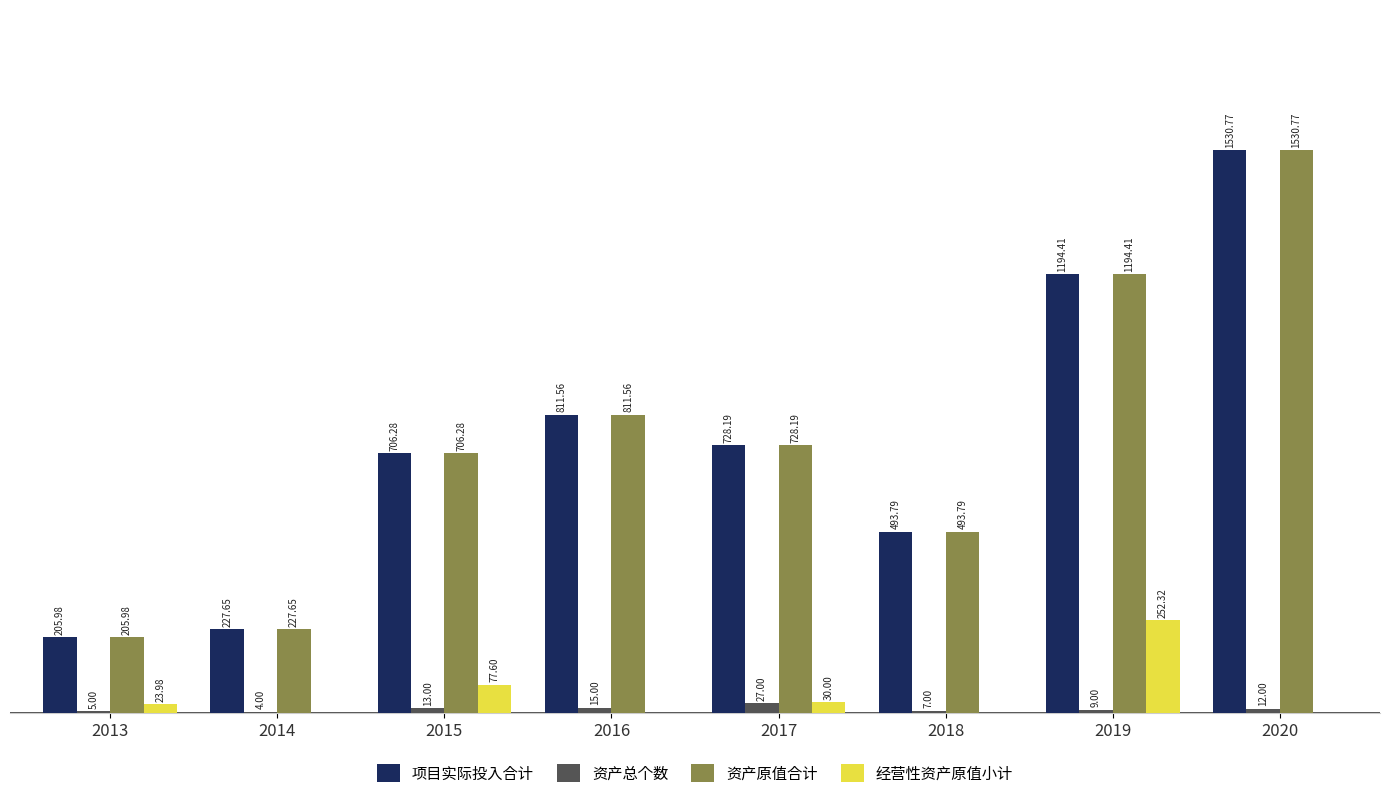

Is the value of 经营性资产原值小计 at 2014 greater than the value of 资产原值合计 at 2014?

No